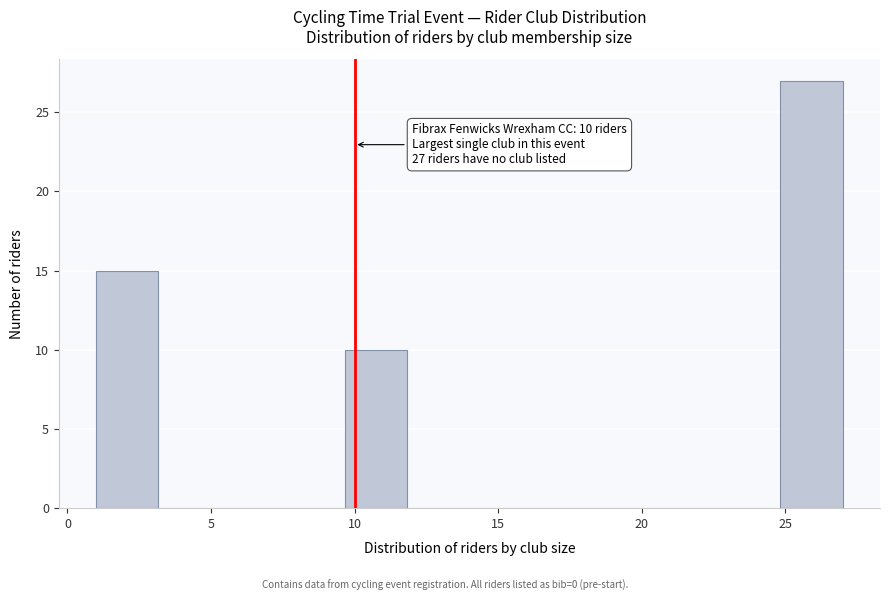

Which range on the x-axis has the tallest bar?

25.0 to 27.0